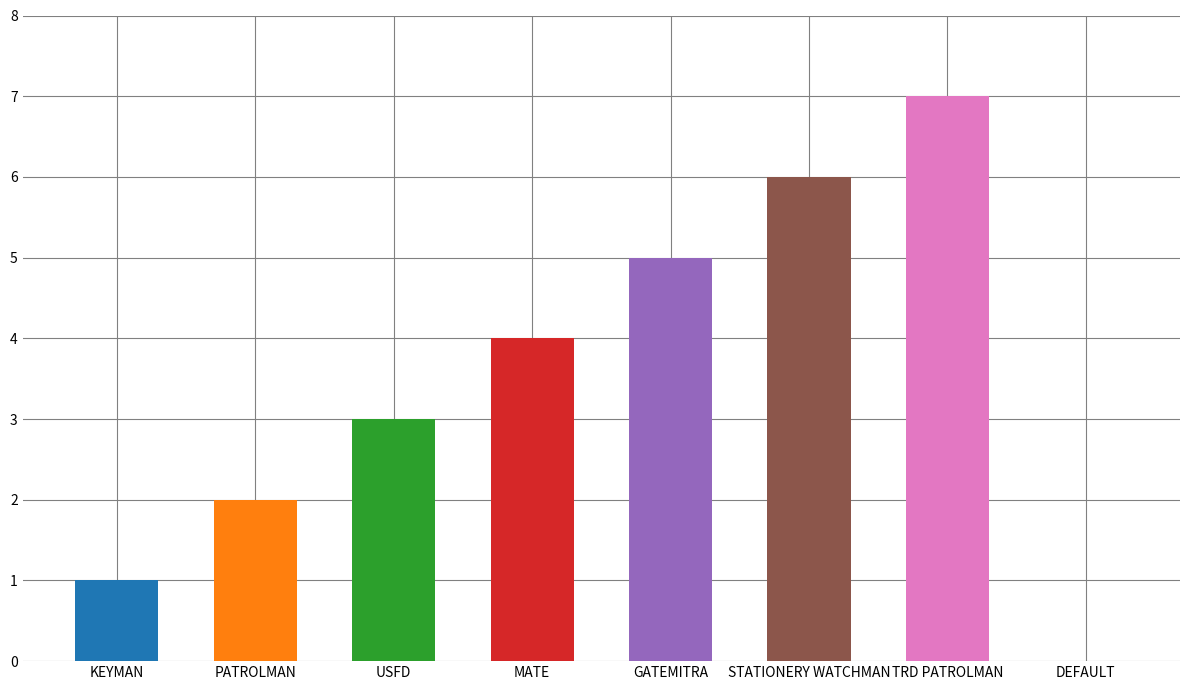

Does the chart contain any negative values?

No